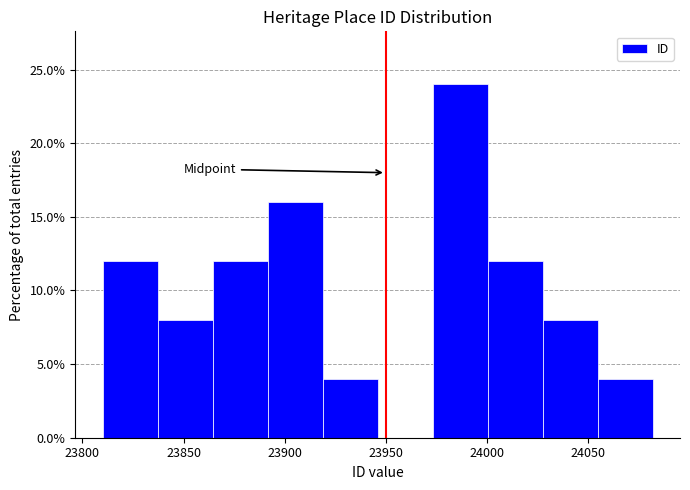

What is the height of the bar covering 23810 to 23835 on the x-axis? Neither the bar edges nor the heights are printed on the chart, so give them approximately, as read against the axes.

12